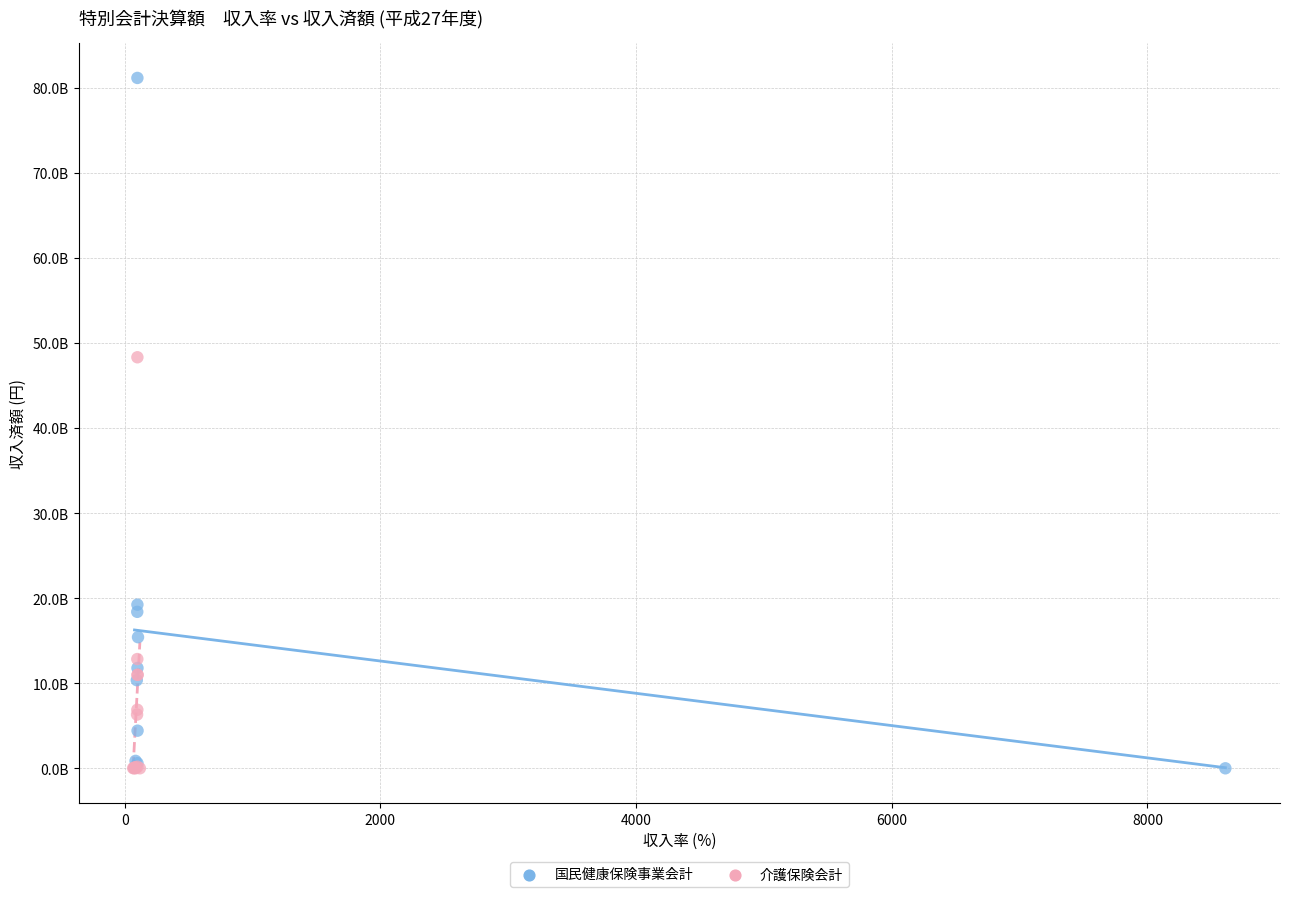

What are all the series names shown in the legend?

国民健康保険事業会計, 介護保険会計